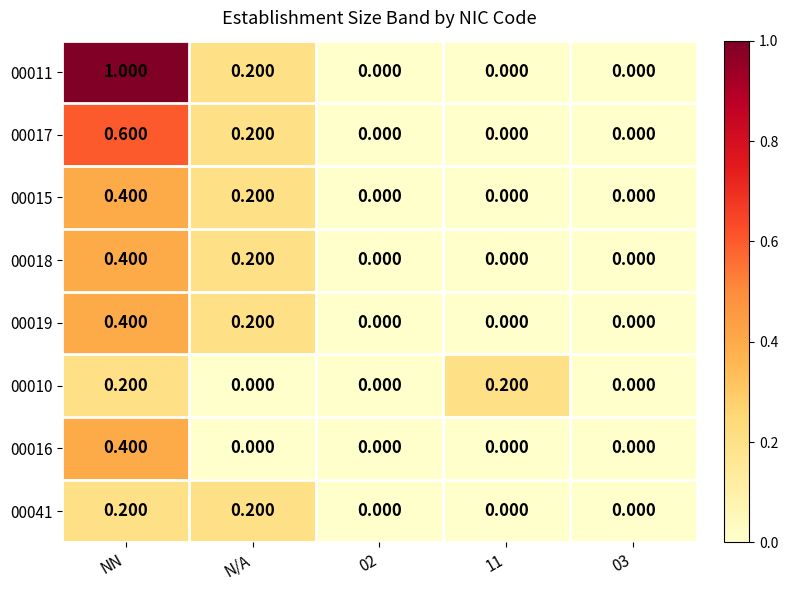

How many categories are shown in the chart?

5